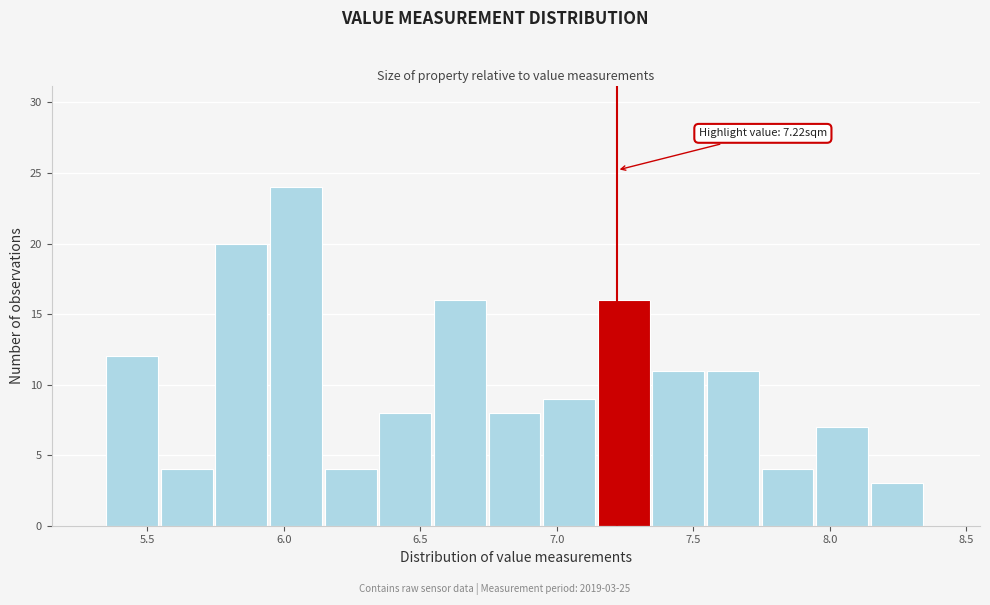

Which range on the x-axis has the tallest bar?

5.95 to 6.15